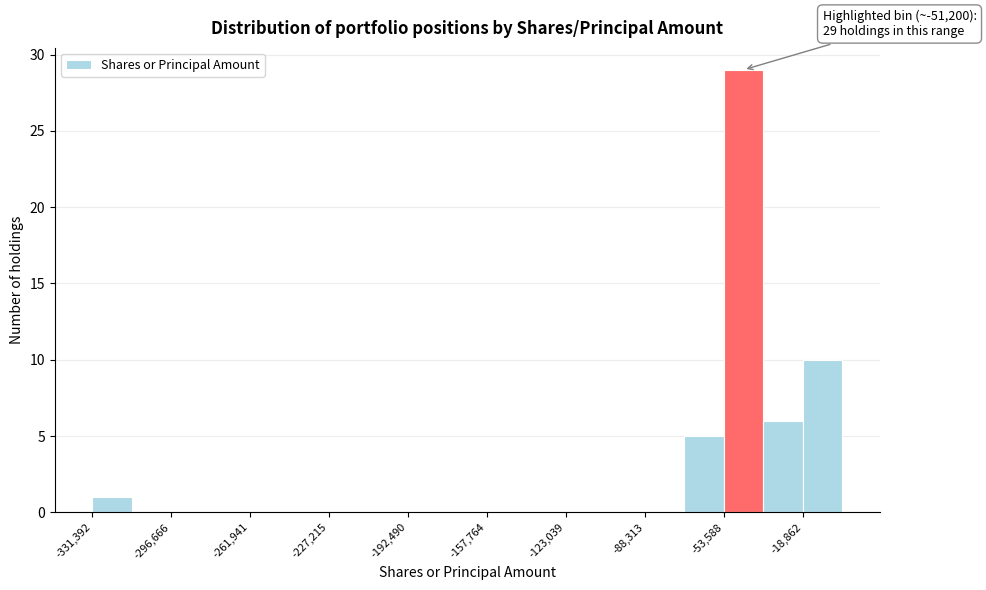

Read against the x-axis, roughly where is the centre of the tallest bar?

-45000